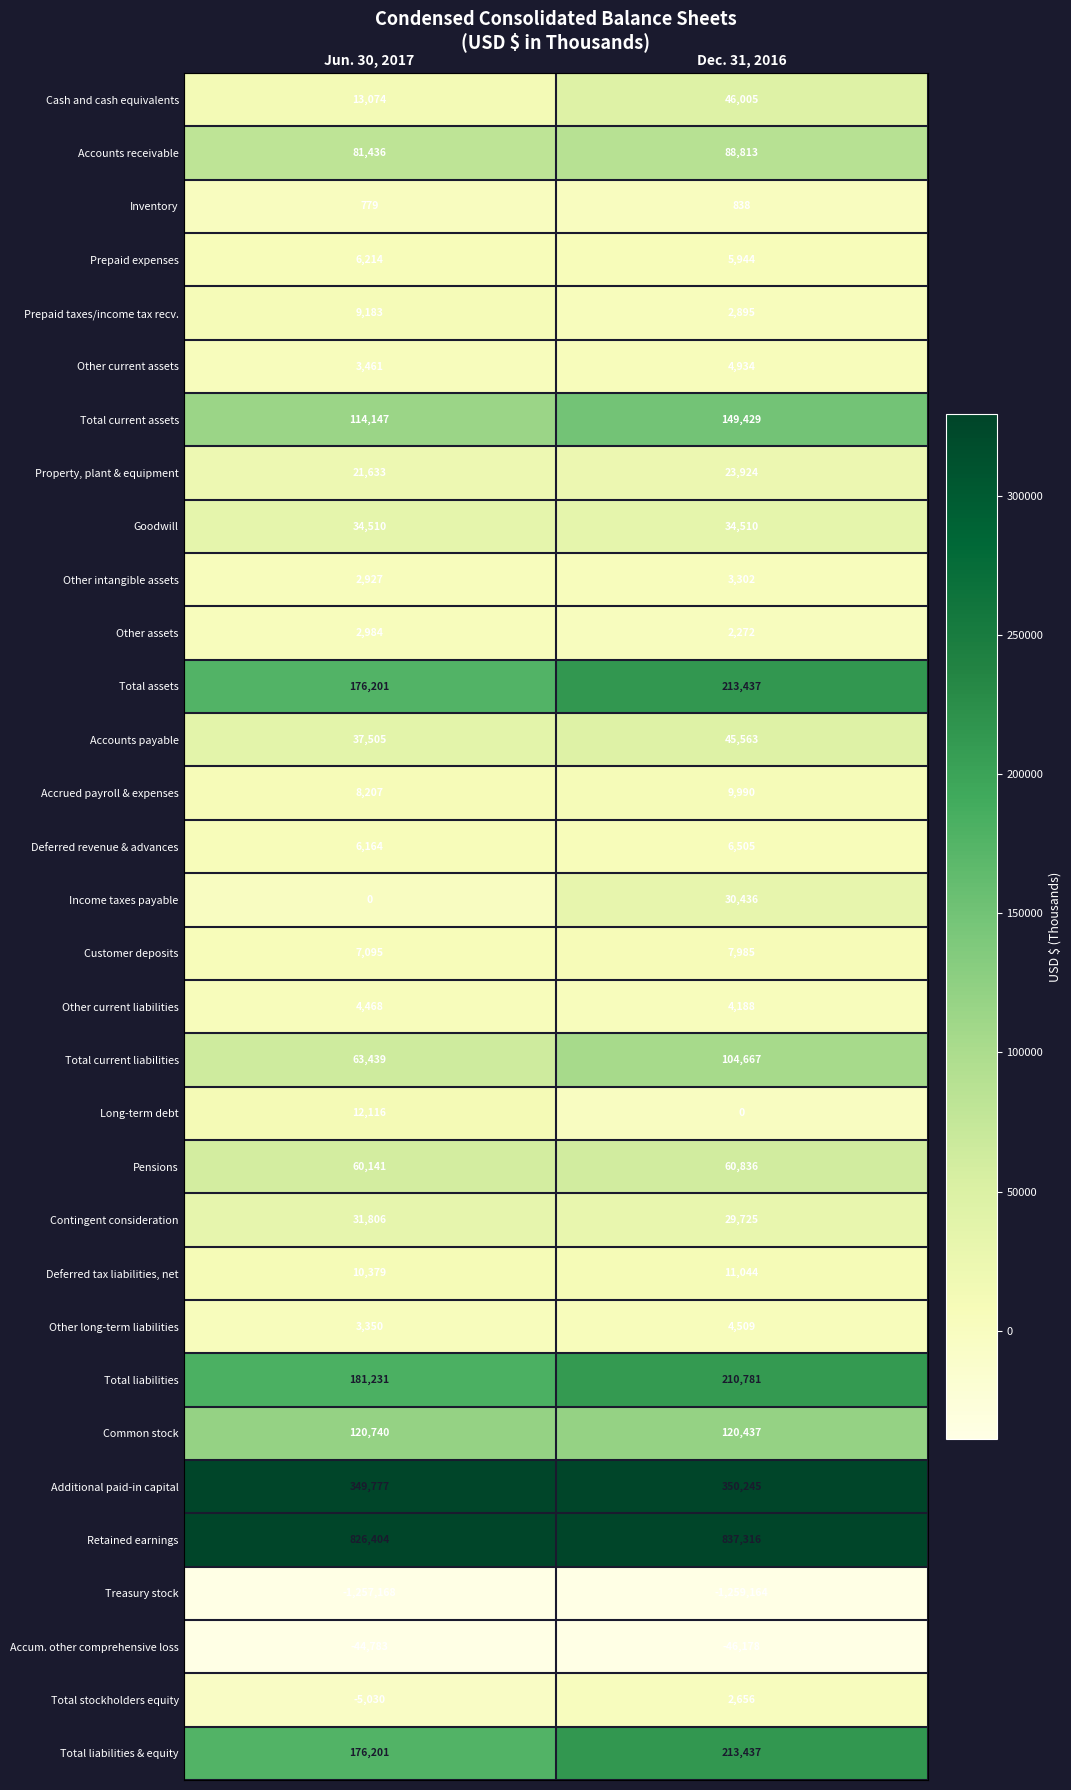

What is the spread (max minus min) of values at Dec. 31, 2016?

2096480